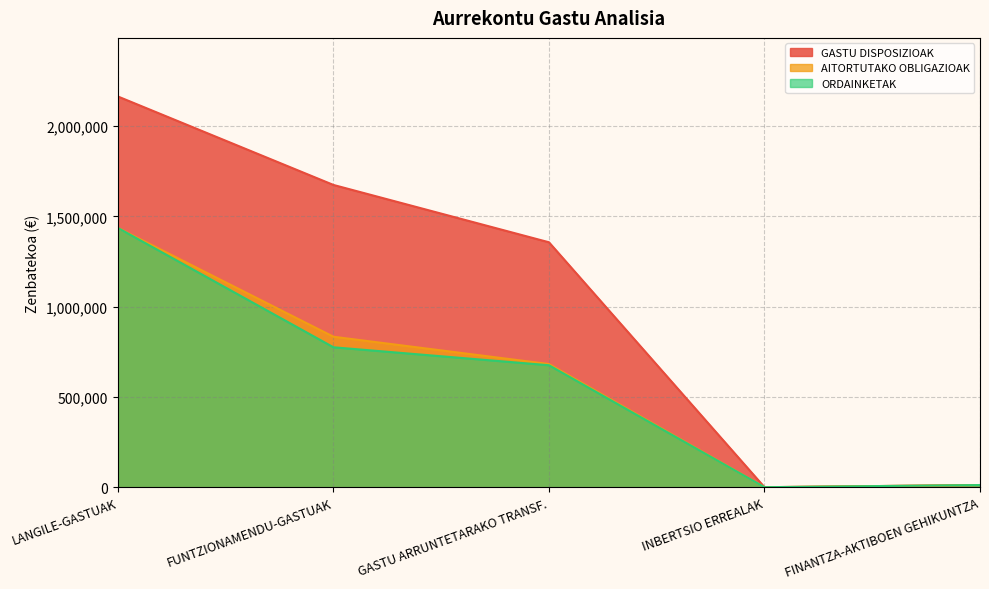

At FUNTZIONAMENDU-GASTUAK, list the series in order from smallest to largest.

ORDAINKETAK, AITORTUTAKO OBLIGAZIOAK, GASTU DISPOSIZIOAK